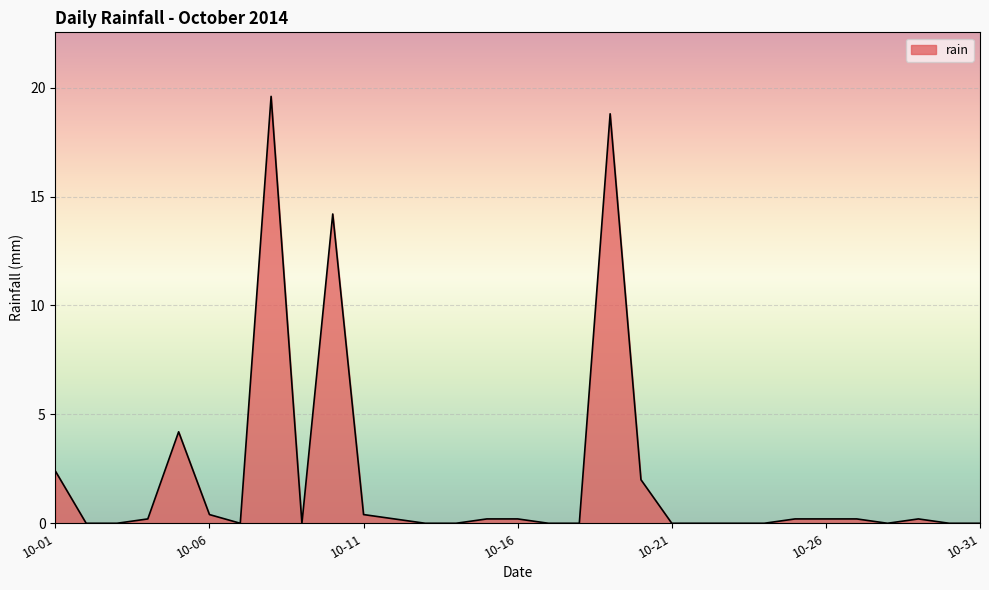

What is the difference between the second highest and second lowest values?

18.8